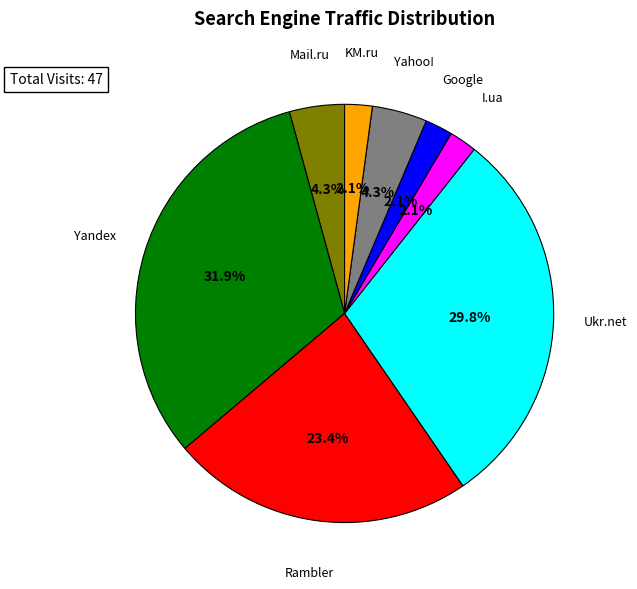

Count the number of slices in the pie.

8